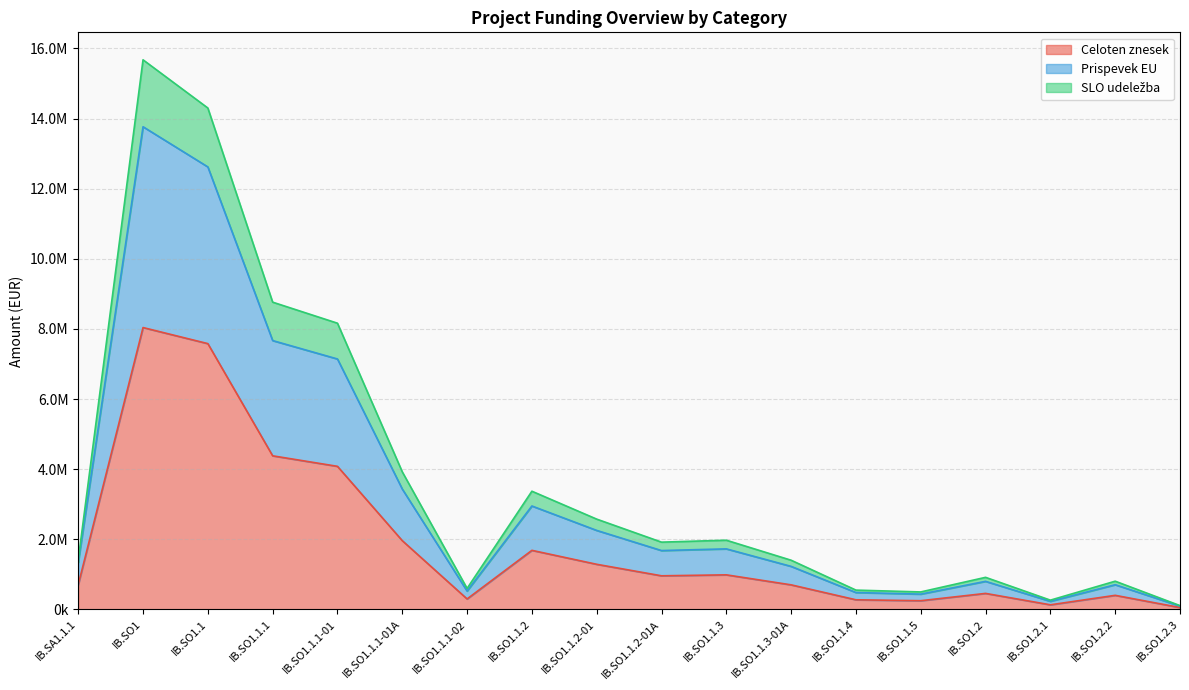

True or false: Prispevek EU has more than 1 points higher than both neighbors.

True